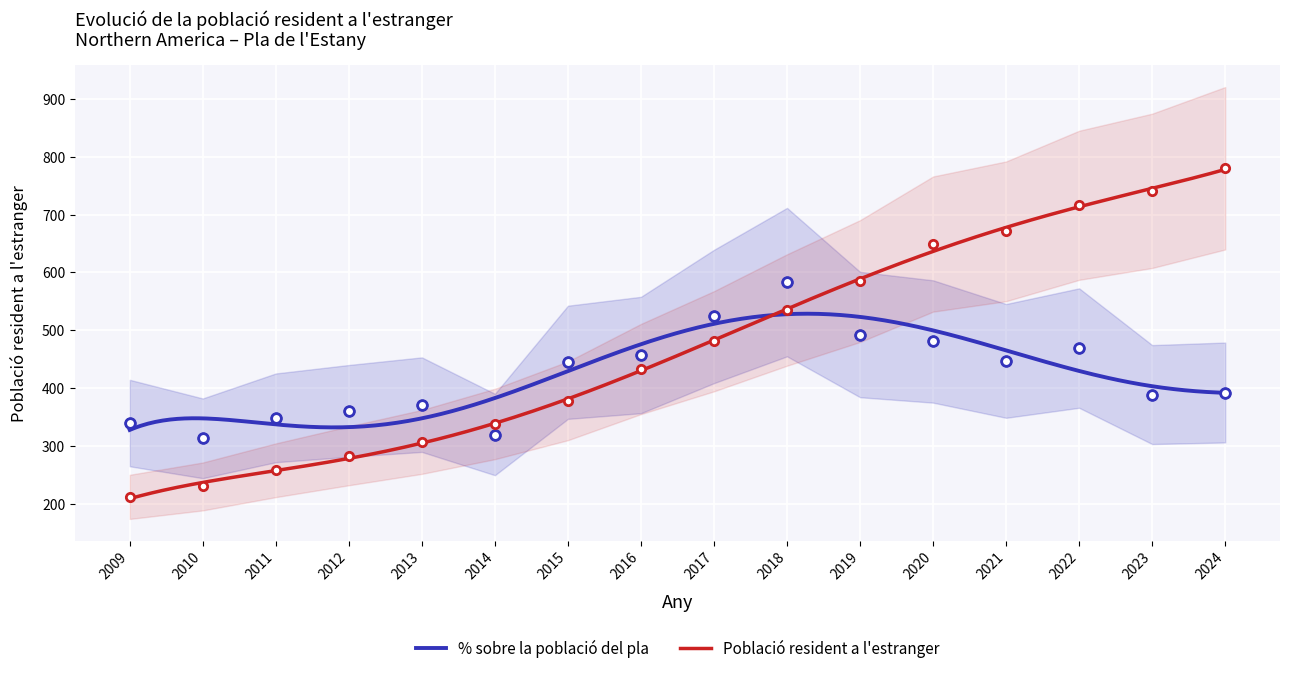

What is the total value across all series at 2024?

1172.4